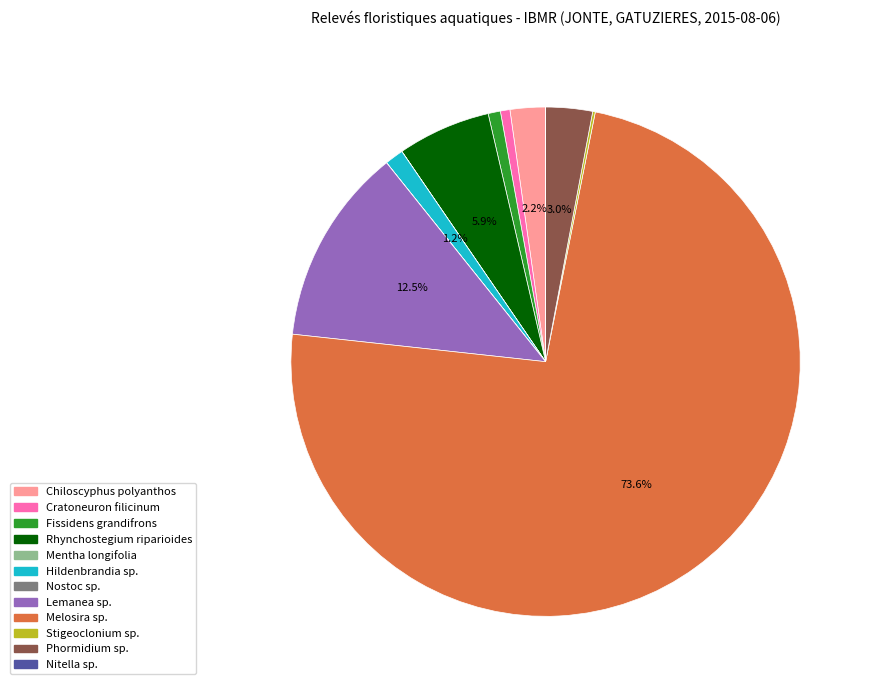

To the nearest percent, what is the difference between the Hildenbrandia sp. and Phormidium sp. slice percentages?

2%